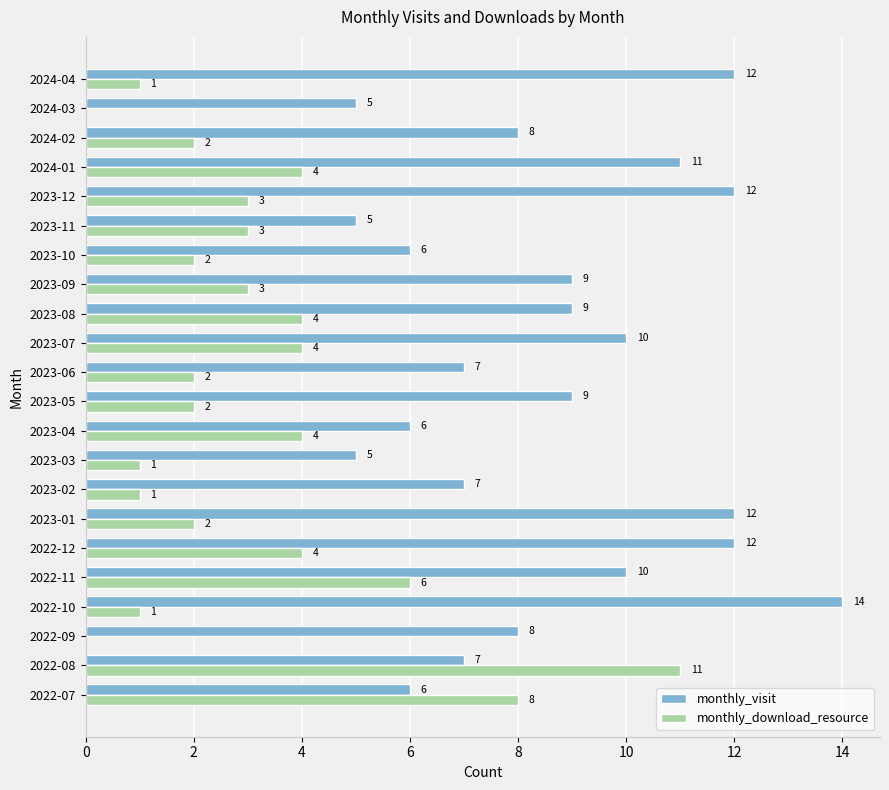

Is it true that monthly_download_resource equals 2 at 2023-10?

True